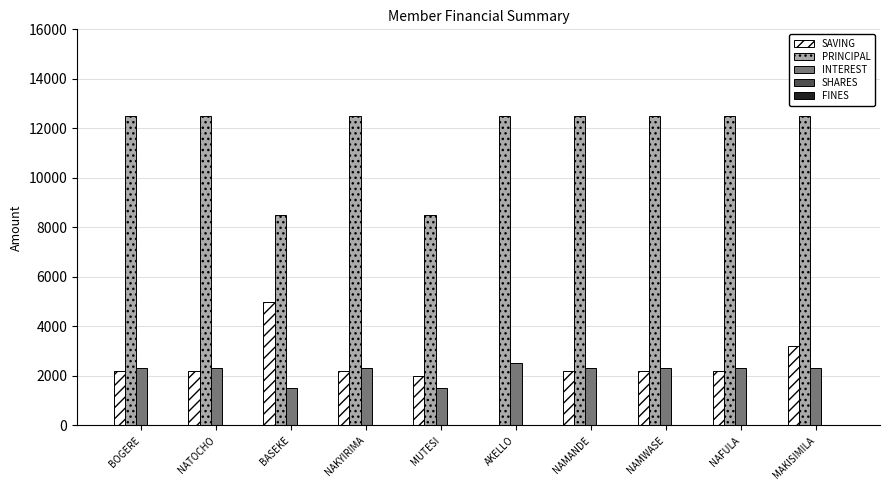

What is the sum of the PRINCIPAL values at NAFULA and BASEKE?

21000